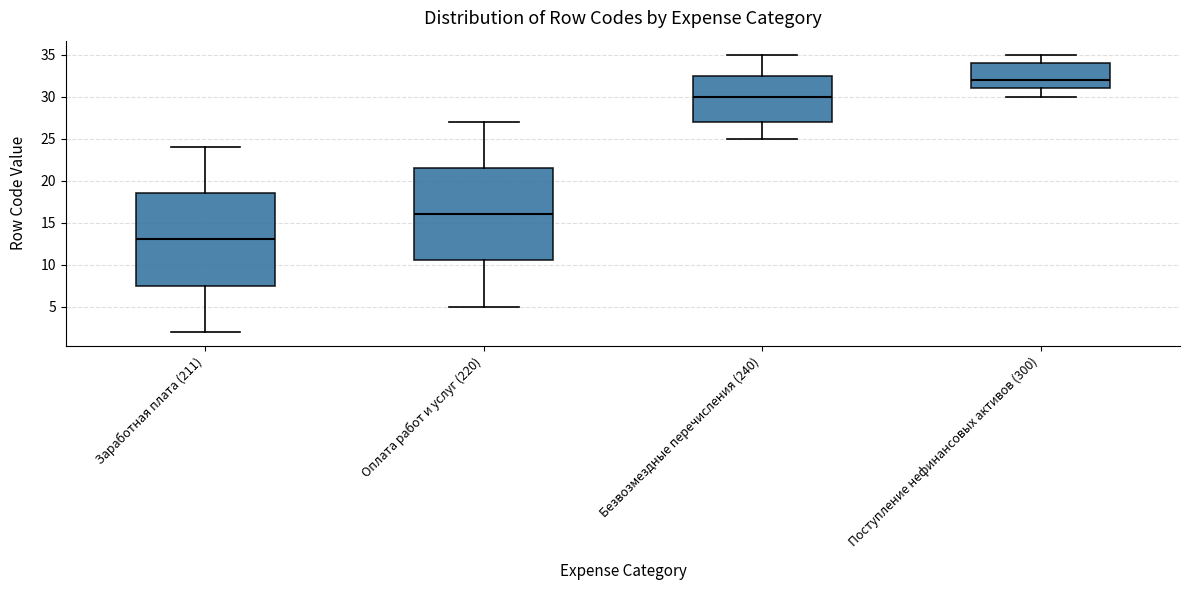

Reading left to right, read every box against the y-axis: the position of its median line, the range the box covers, and the ends of its whiskers. The values are not printed on the chart, so give them approximately, as read against the axis.

Заработная плата (211): median 13.0, box 7.5 to 18.5, whiskers 2.0 to 24.0
Оплата работ и услуг (220): median 16.0, box 10.5 to 21.5, whiskers 5.0 to 27.0
Безвозмездные перечисления (240): median 30.0, box 27.0 to 32.5, whiskers 25.0 to 35.0
Поступление нефинансовых активов (300): median 32.0, box 31.0 to 34.0, whiskers 30.0 to 35.0